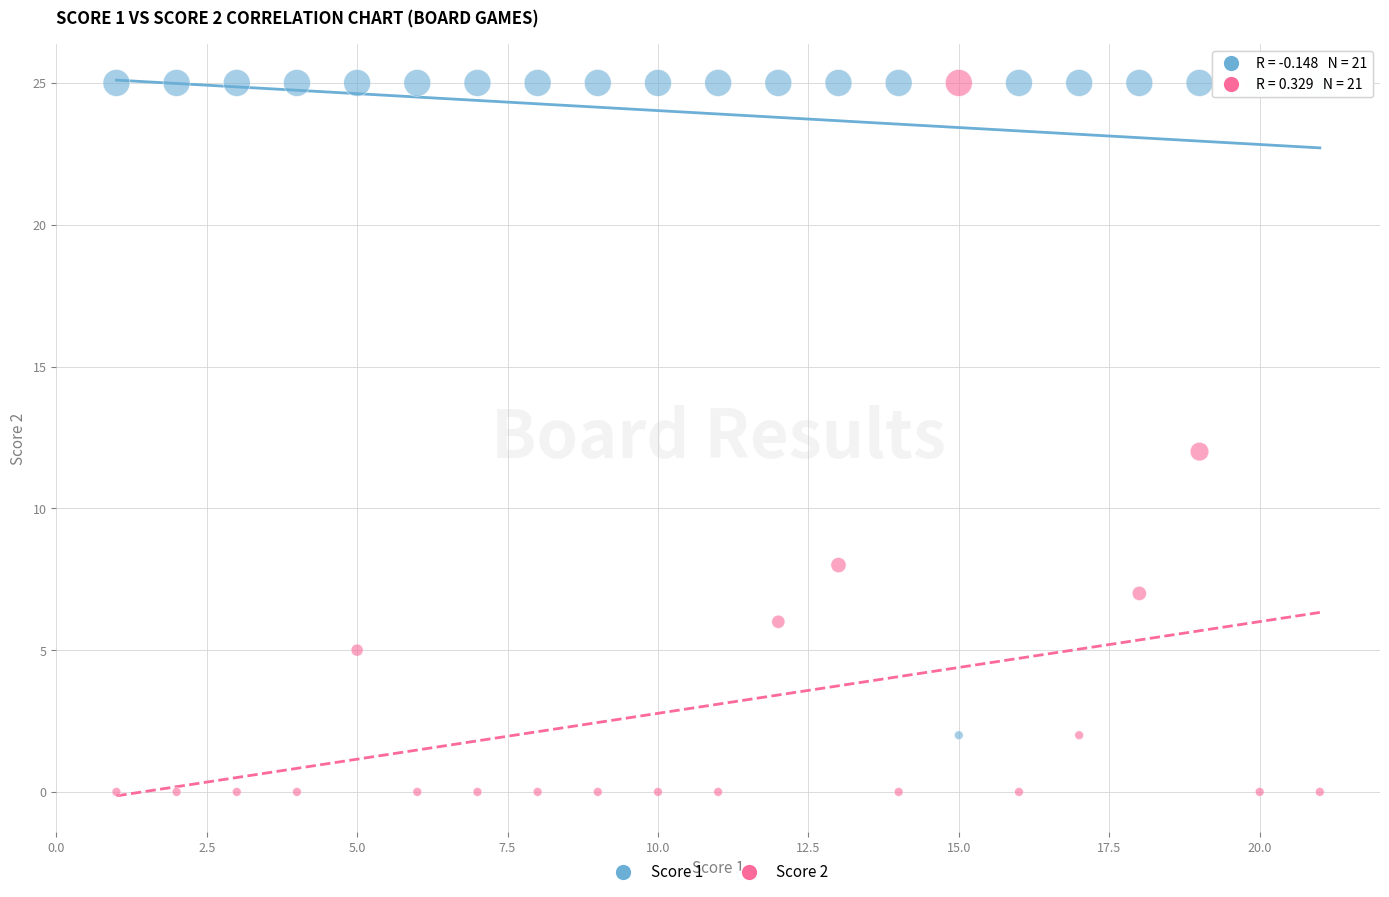

Which series has the widest spread of Y values?

Score 2